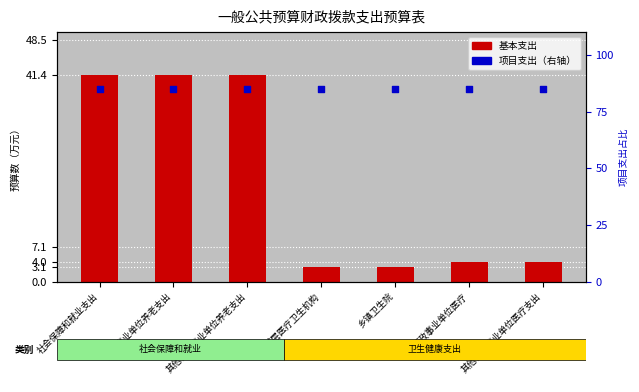

What is the total value across all series at 乡镇卫生院?

88.1